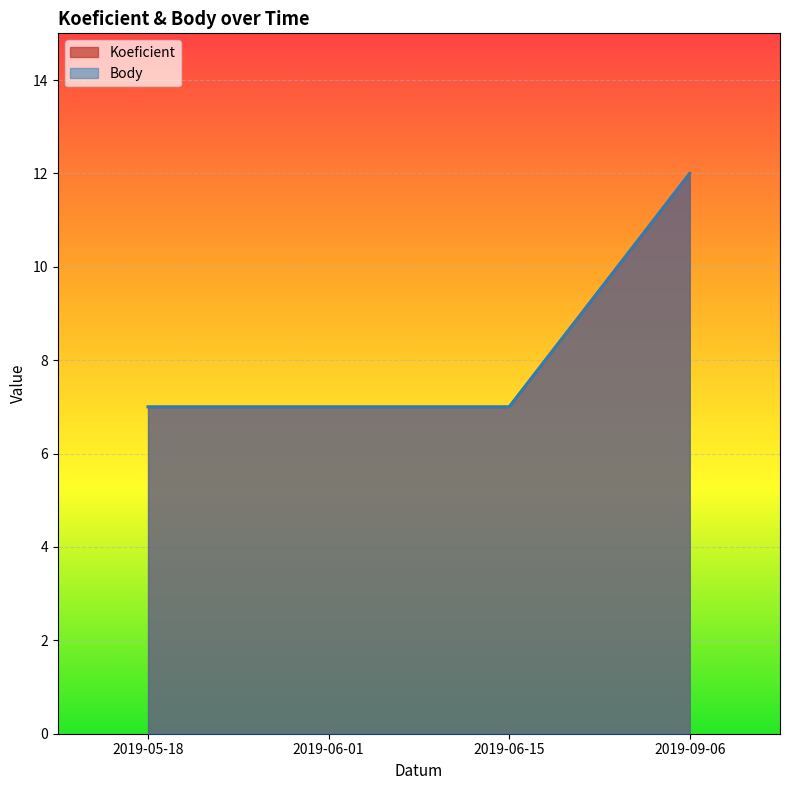

What position from the right is 2019-06-01?

3